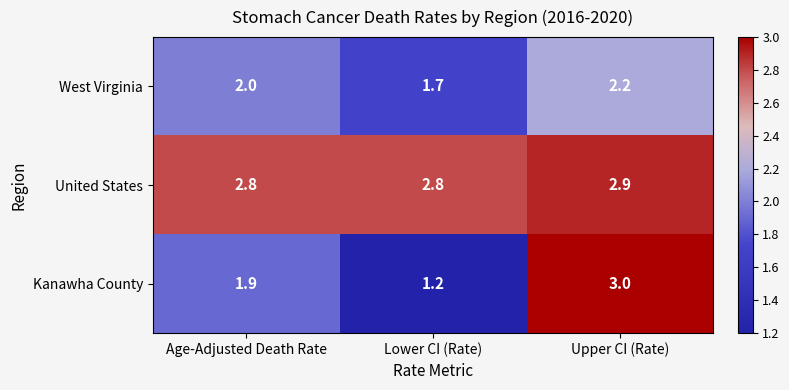

Reading left to right, transcribe all the data shown in this chart.

West Virginia: Age-Adjusted Death Rate=2.0	Lower CI (Rate)=1.7	Upper CI (Rate)=2.2
United States: Age-Adjusted Death Rate=2.8	Lower CI (Rate)=2.8	Upper CI (Rate)=2.9
Kanawha County: Age-Adjusted Death Rate=1.9	Lower CI (Rate)=1.2	Upper CI (Rate)=3.0